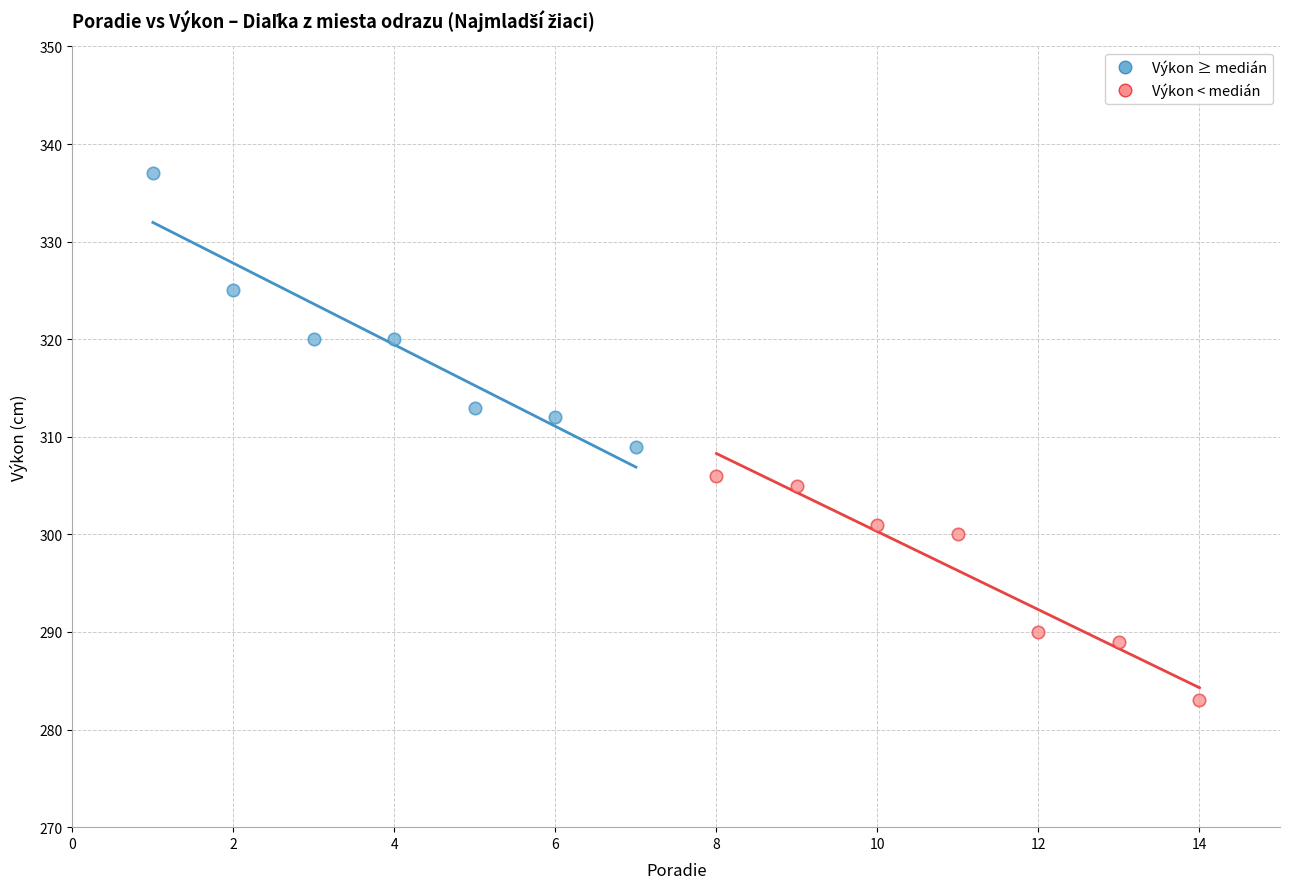

What are all the series names shown in the legend?

Výkon ≥ medián, Výkon < medián